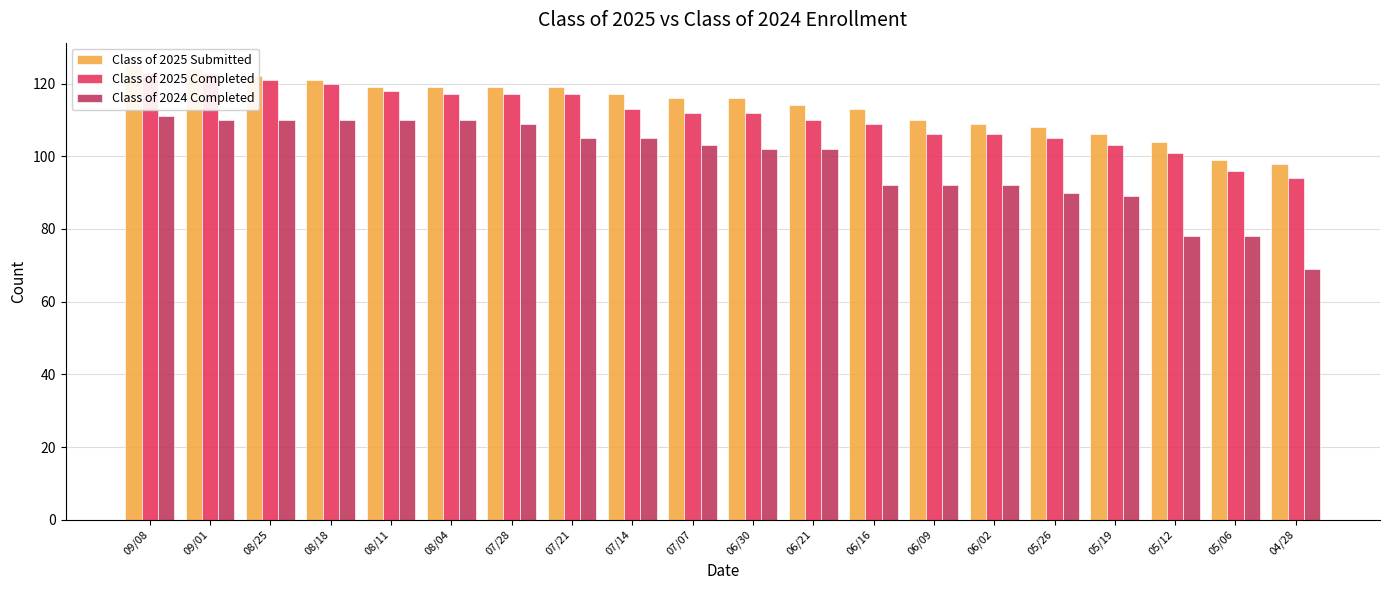

What are all the series names shown in the legend?

Class of 2025 Submitted, Class of 2025 Completed, Class of 2024 Completed